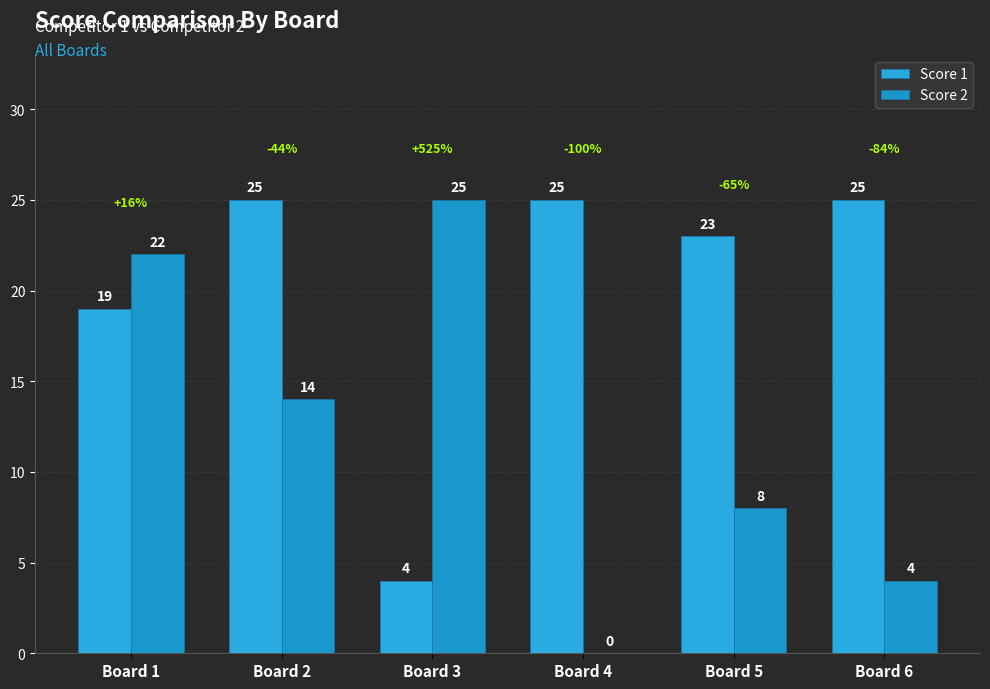

What is the average value of the Score 2 series?

12